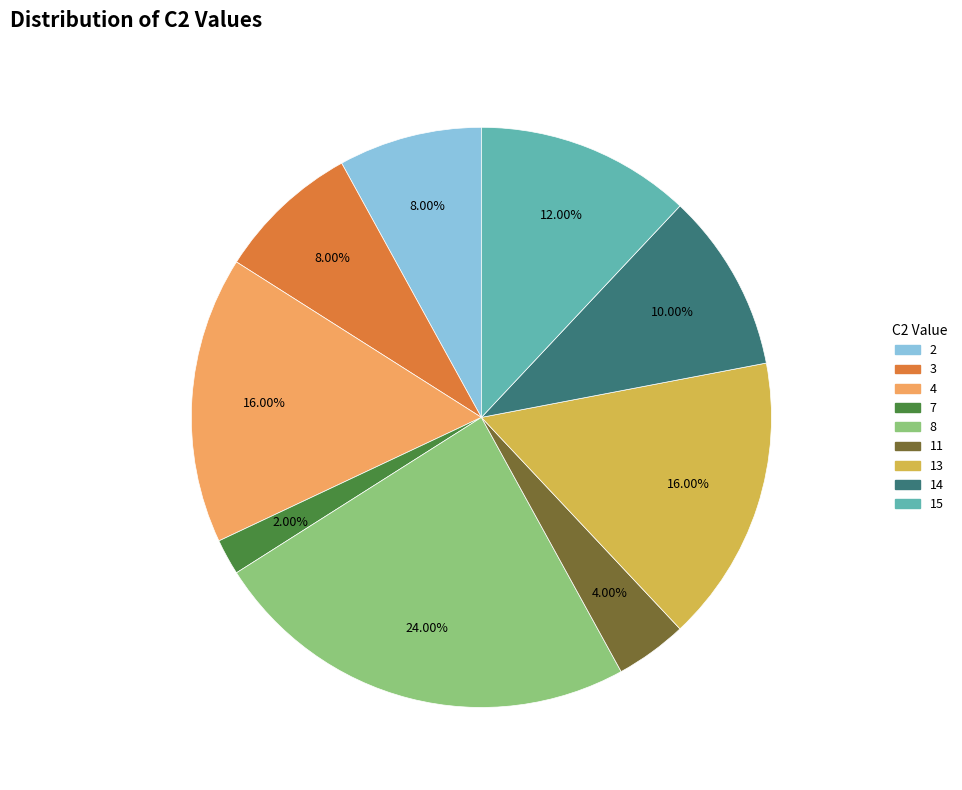

Does any single category account for the majority?

No